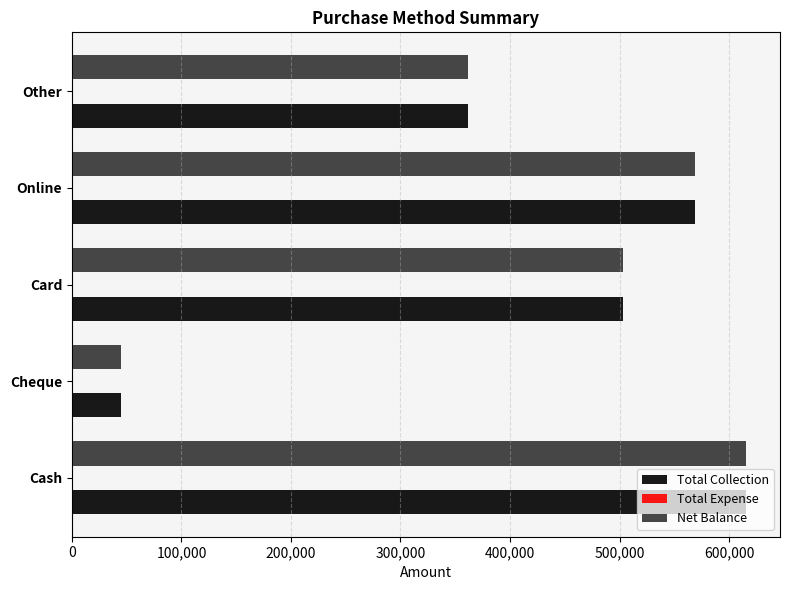

Which category has the highest value in the Net Balance series?

Cash